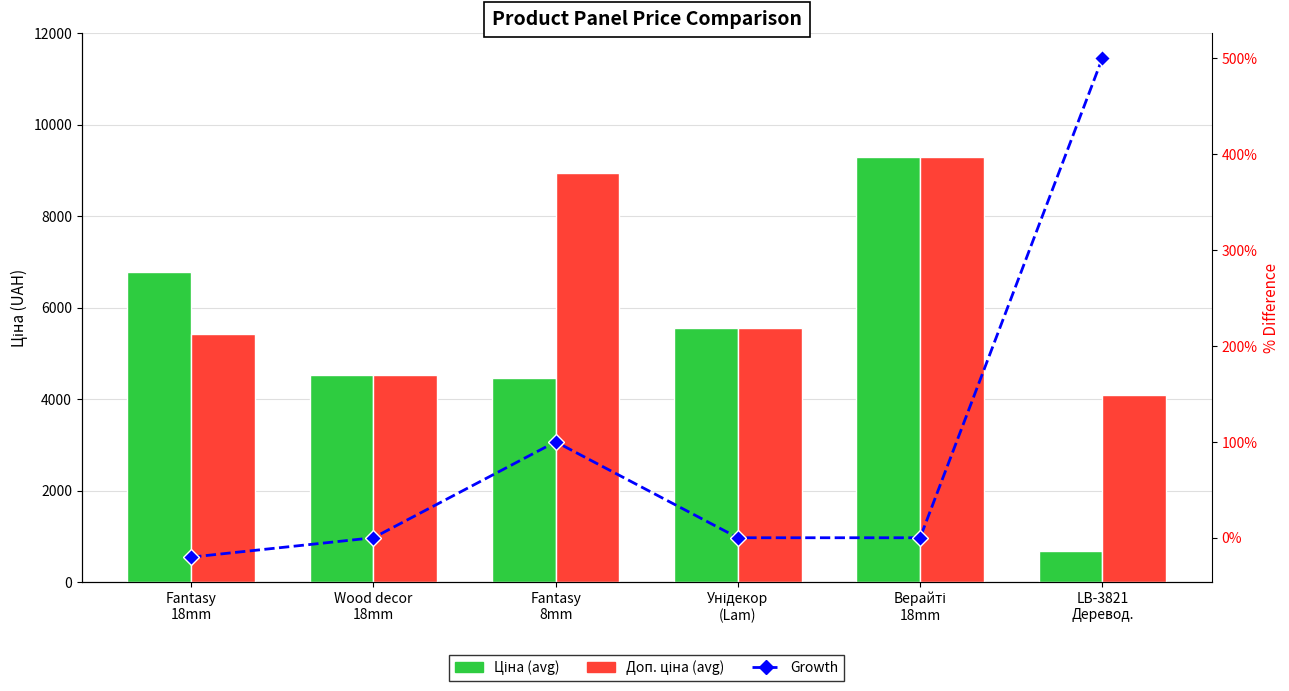

How many series are shown in this chart?

3